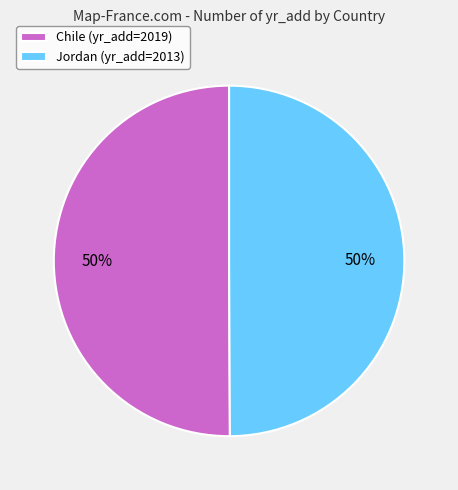

Do Chile (yr_add=2019) and Jordan (yr_add=2013) together represent more than half of the pie?

Yes